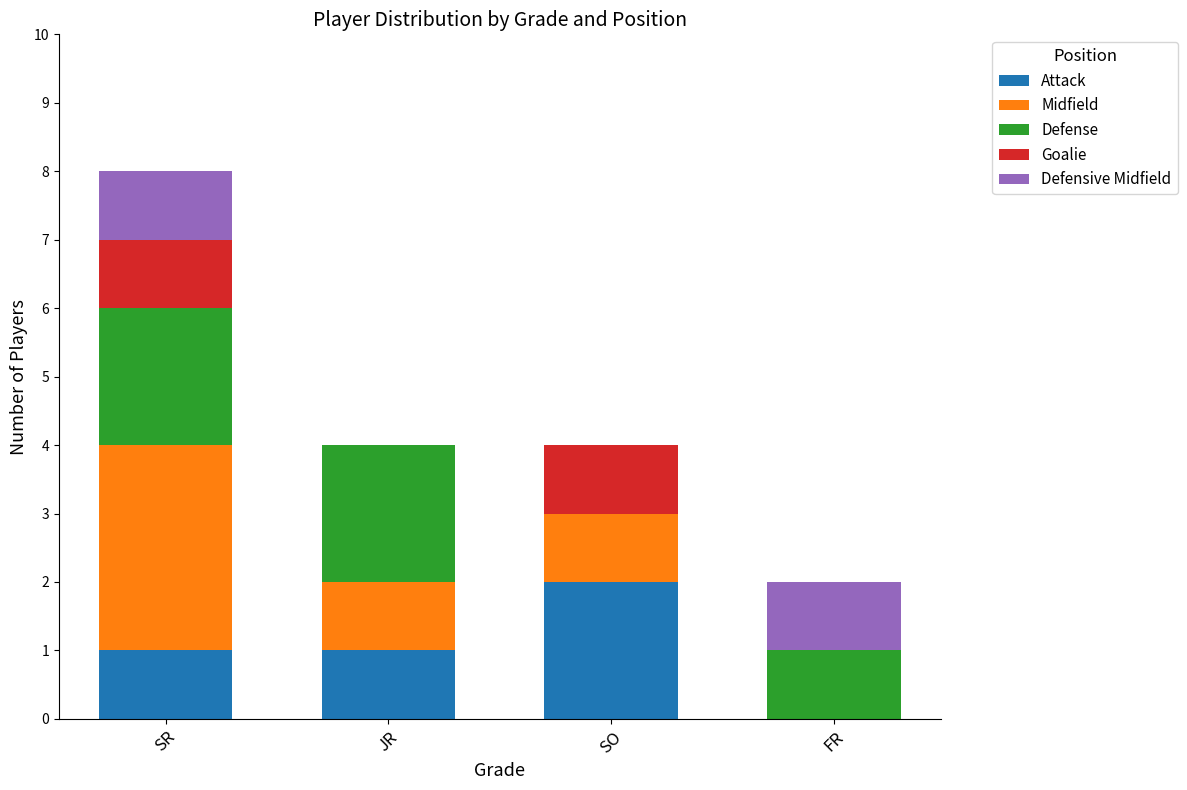

What is the sum of all Attack values?

4